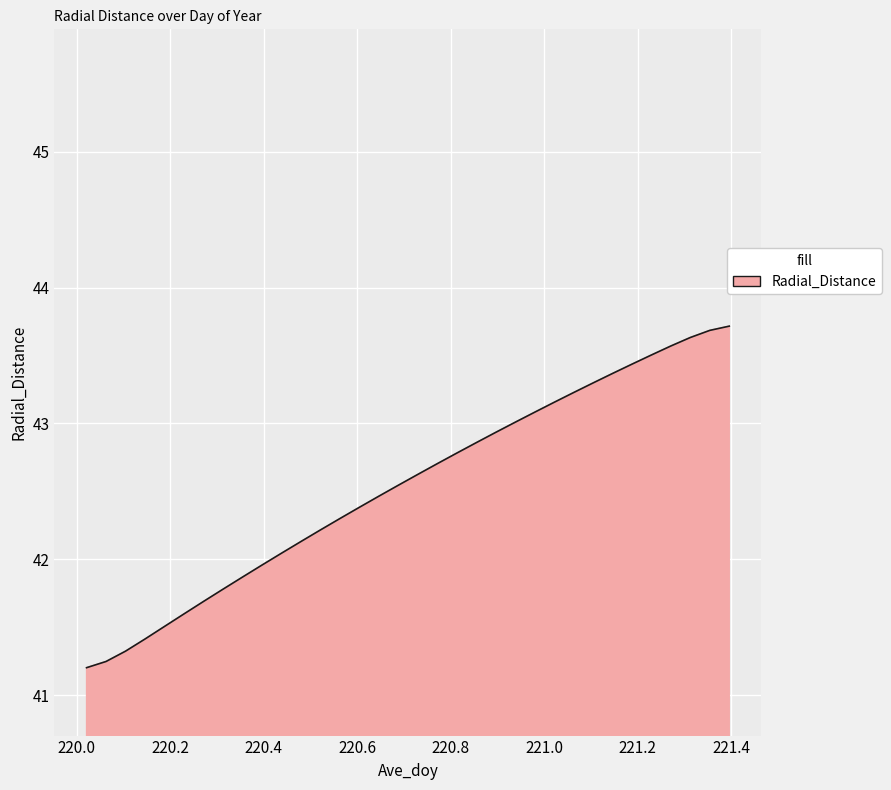

What is the difference between the maximum and minimum values?

2.5